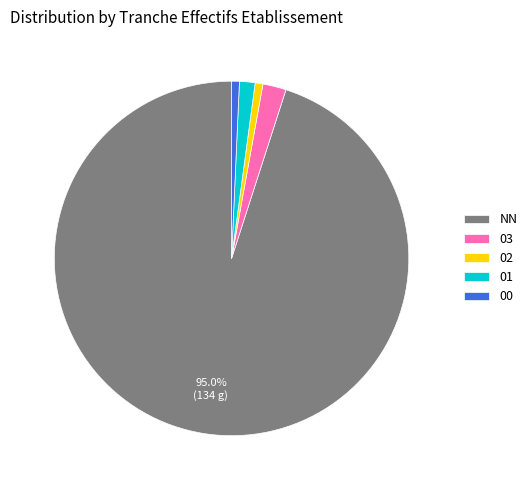

Do 03 and 00 together represent more than half of the pie?

No